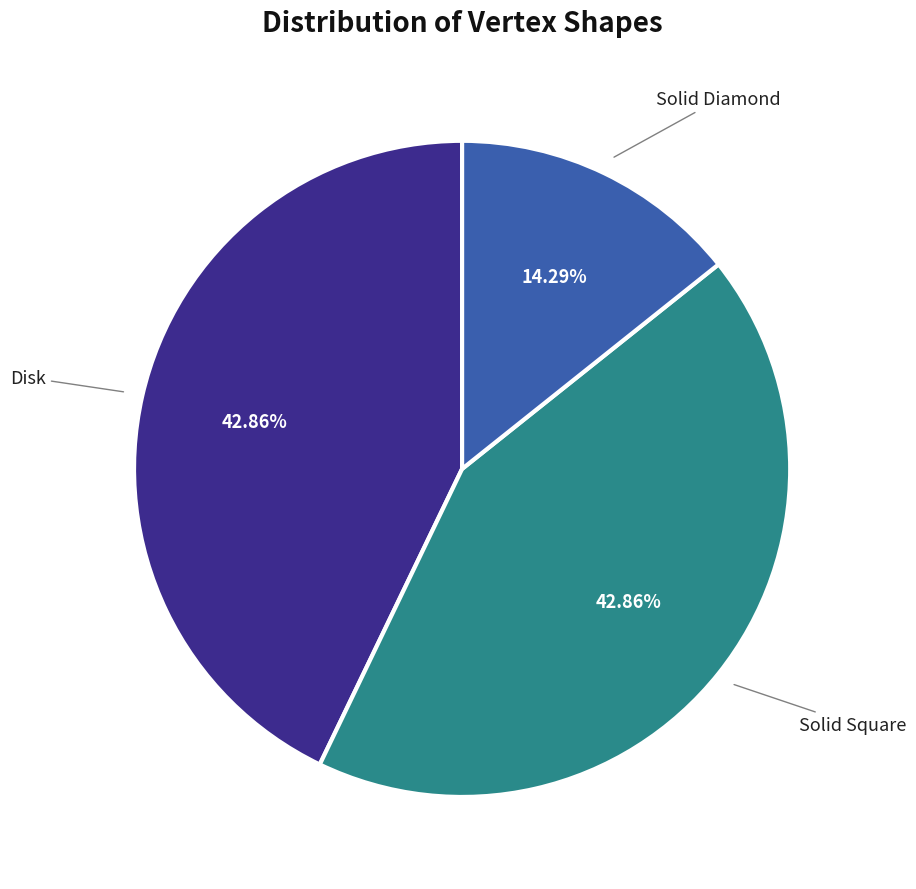

What percentage is the Disk slice, to the nearest percent?

43%